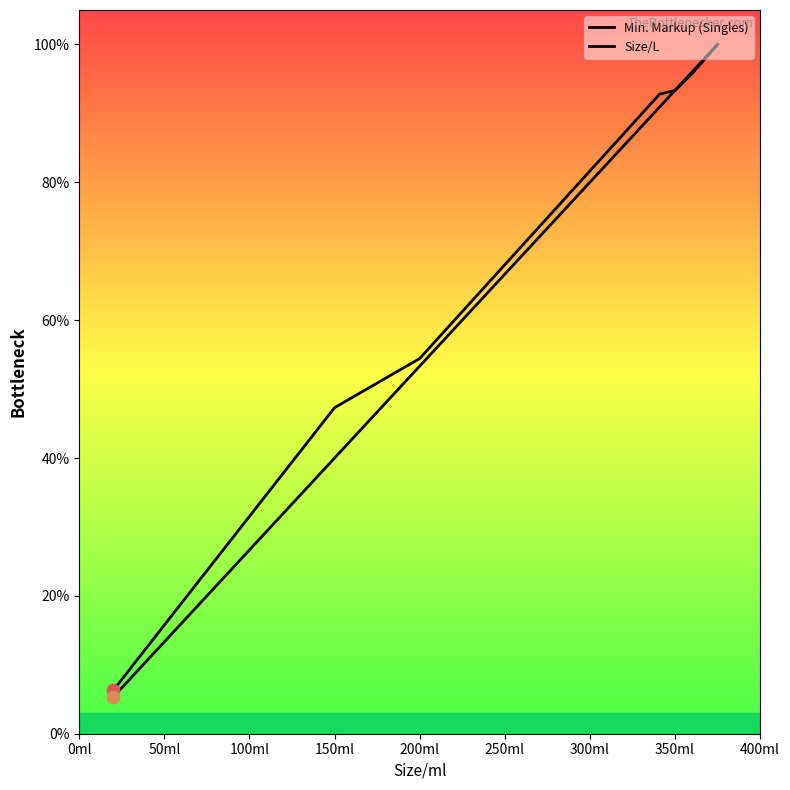

Which series has the largest Y range (max minus min)?

Size/L